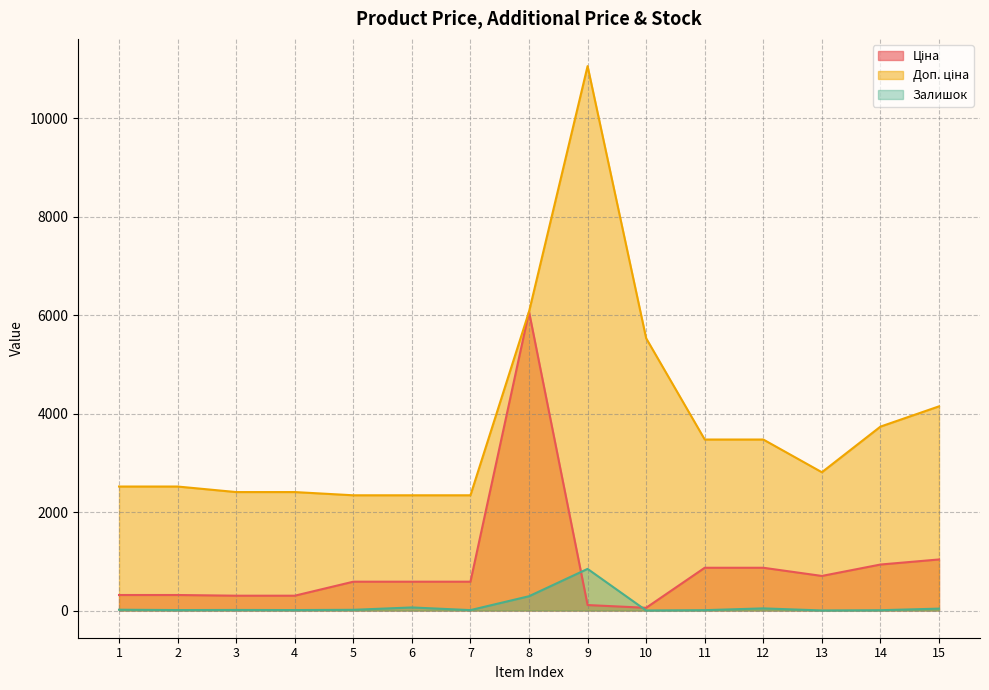

How many interior local valleys does the Ціна series have?

2